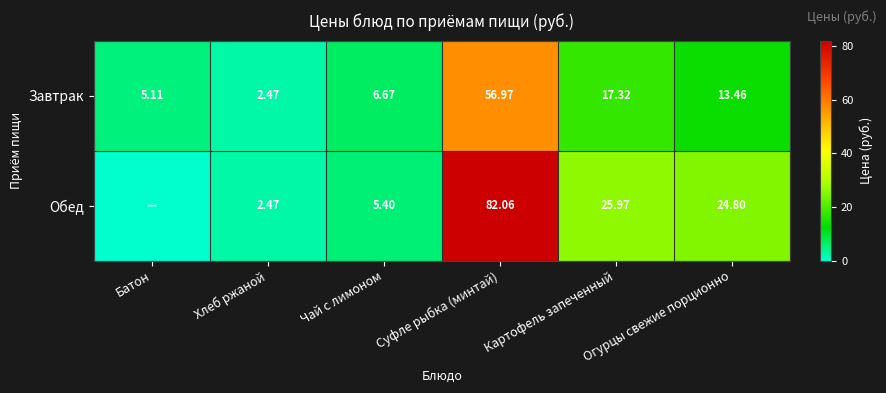

The value of Обед at Чай с лимоном is 5.4. True or false?

True